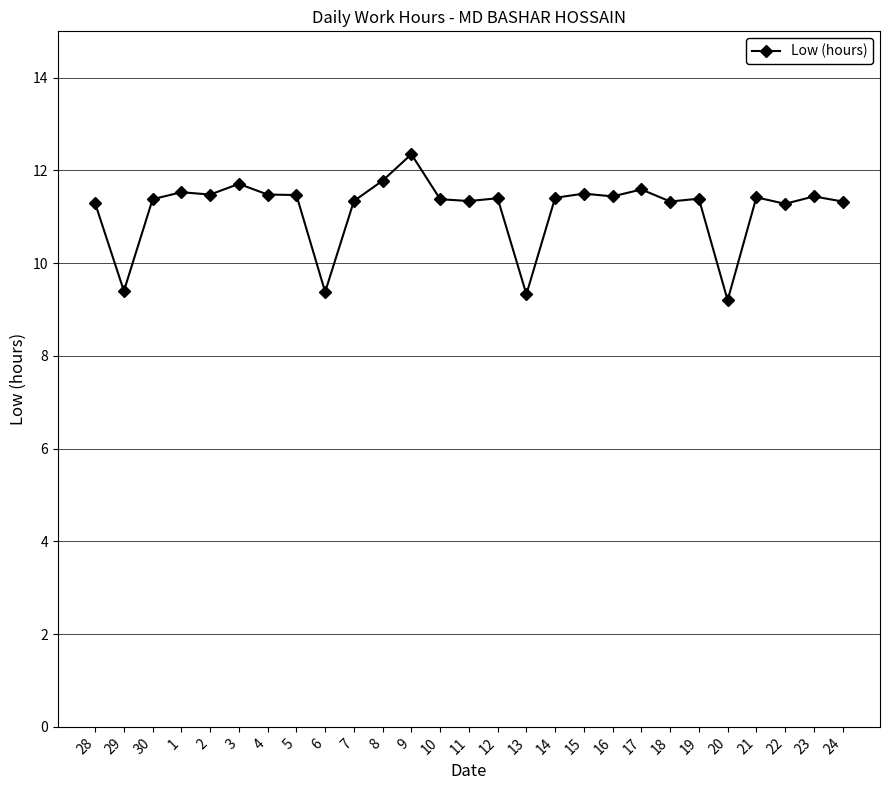

What is the sum of the values at 19 and 9?

23.7